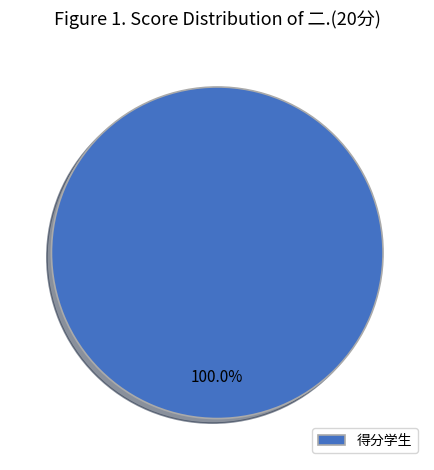

How many segments does this pie chart have?

1